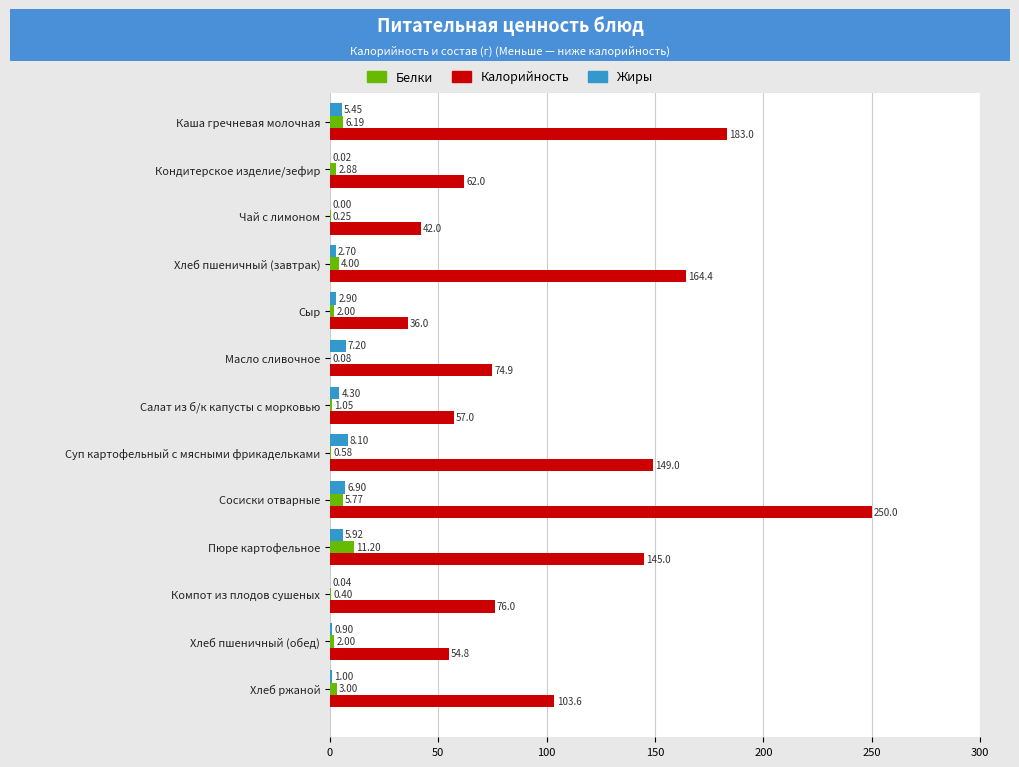

What is the total value across all series at Суп картофельный с мясными фрикадельками?

157.7